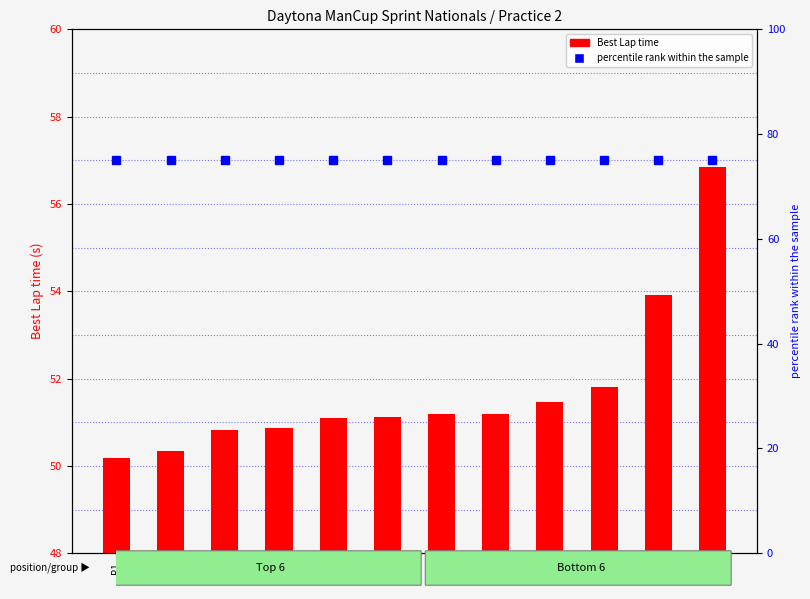

What is the difference between the second highest and second lowest values in the Best Lap time series?

3.6